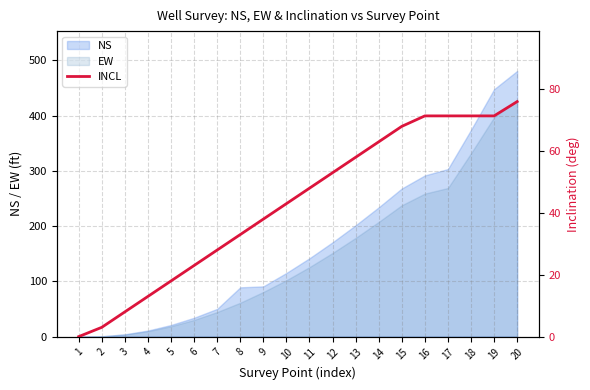

Which category has the highest value in the NS series?

20